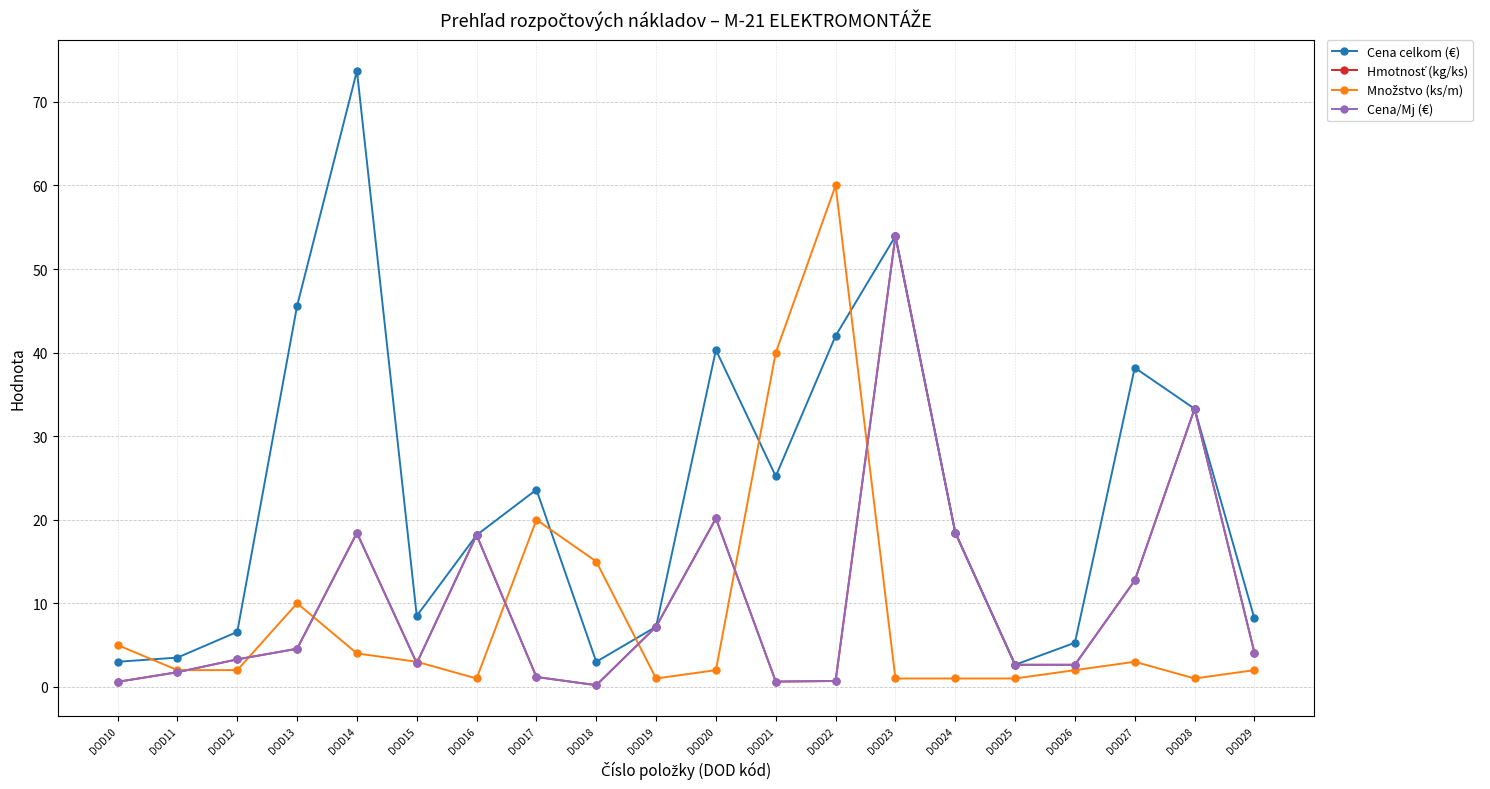

Is this an area chart (filled region under the line)?

No